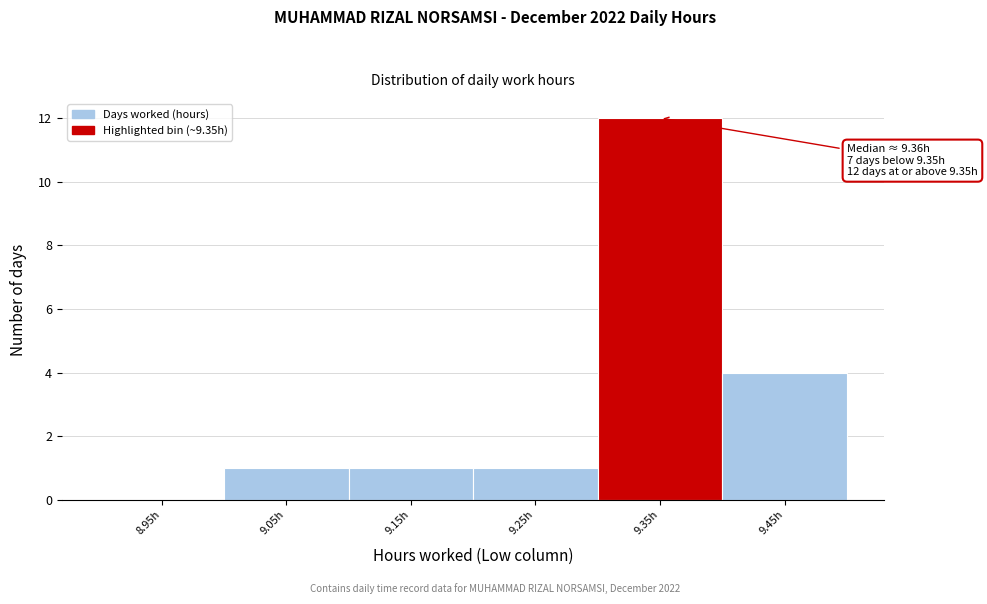

Over which range of the x-axis is the bar tallest?

9.3 to 9.4